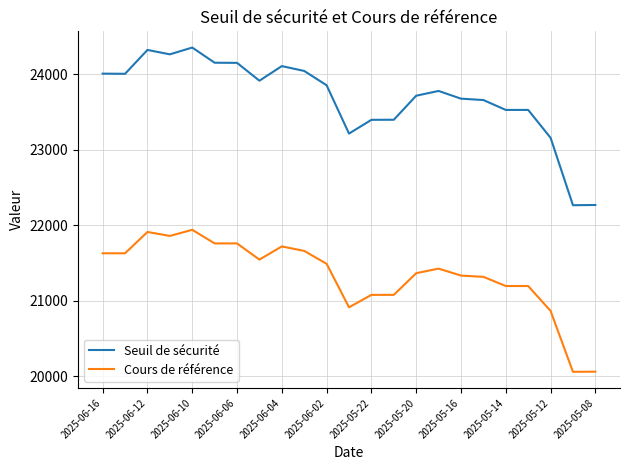

What is the minimum value for Cours de référence?

20061.4